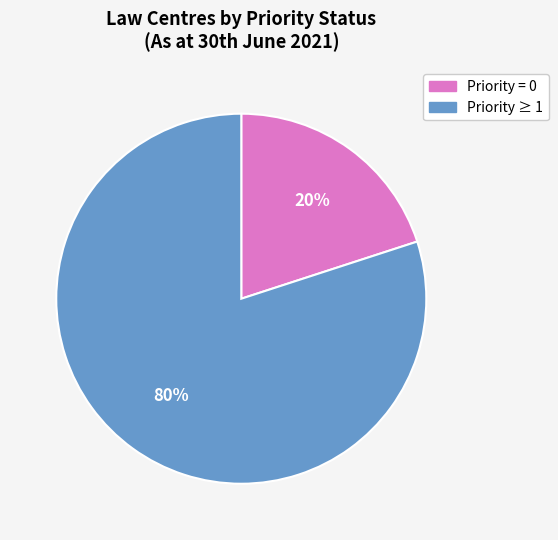

To the nearest percent, what is the average slice percentage?

50%